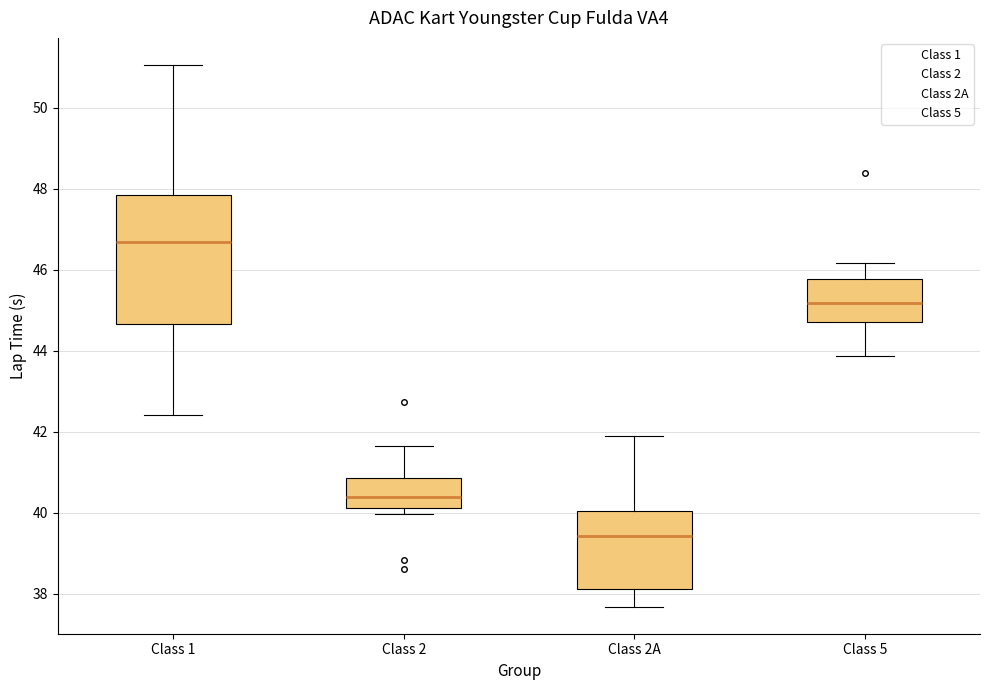

Reading left to right, transcribe this box plot: for each box, give where its median line is, the range the box spans, and where its two whiskers end, as read against the y-axis. The values are not printed on the chart, so give them approximately, as read against the axis.

Class 1: median 46.6, box 44.6 to 47.8, whiskers 42.4 to 51.0
Class 2: median 40.4, box 40.2 to 40.8, whiskers 40.0 to 41.6
Class 2A: median 39.4, box 38.2 to 40.0, whiskers 37.6 to 42.0
Class 5: median 45.2, box 44.8 to 45.8, whiskers 43.8 to 46.2